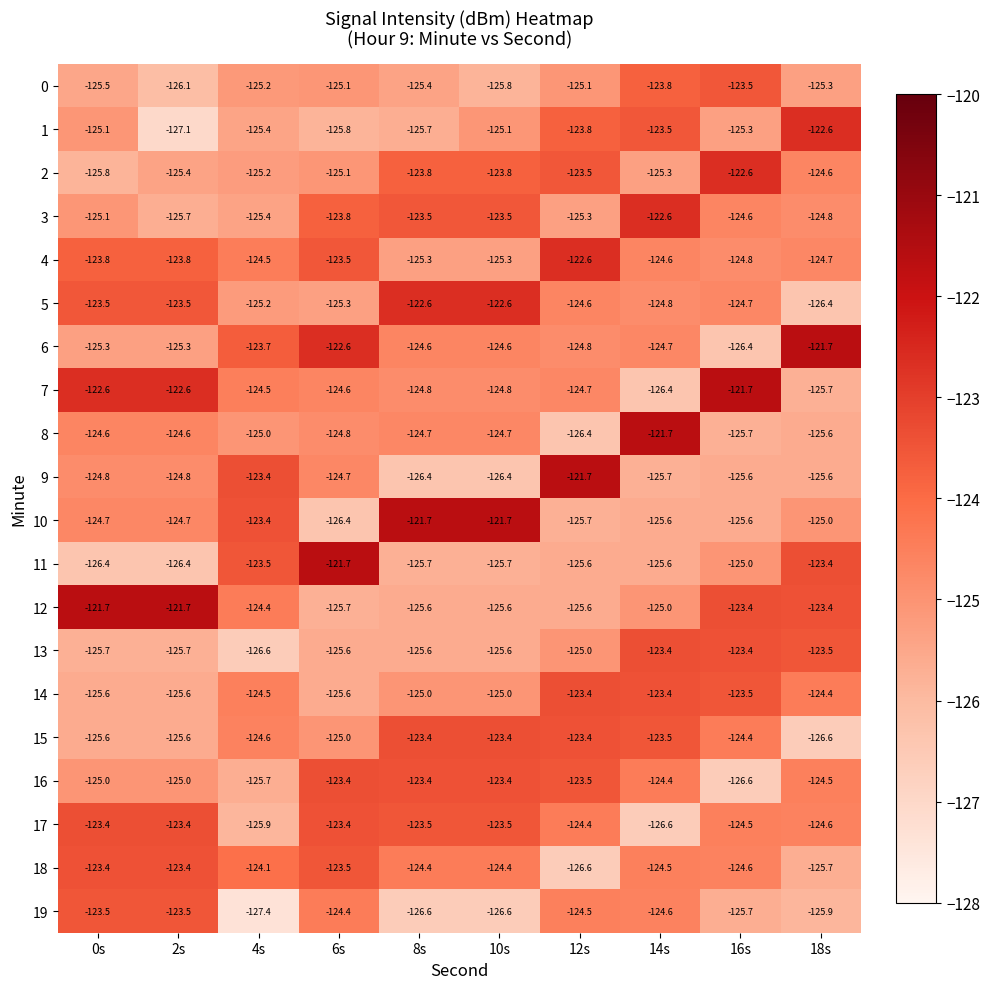

The value of 1 at 14s is -83.3. True or false?

False